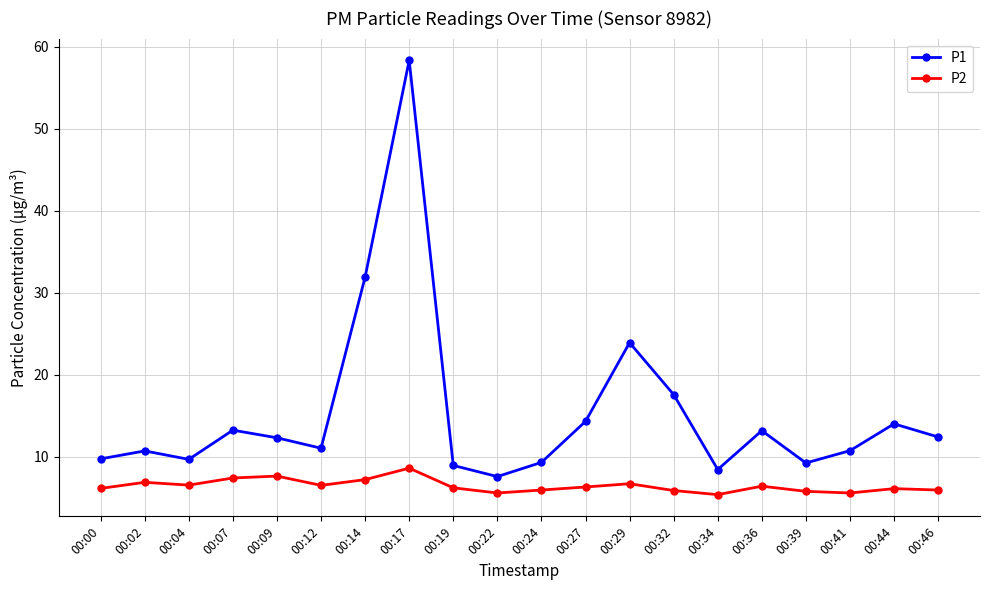

What is the minimum value shown in the chart?

5.4